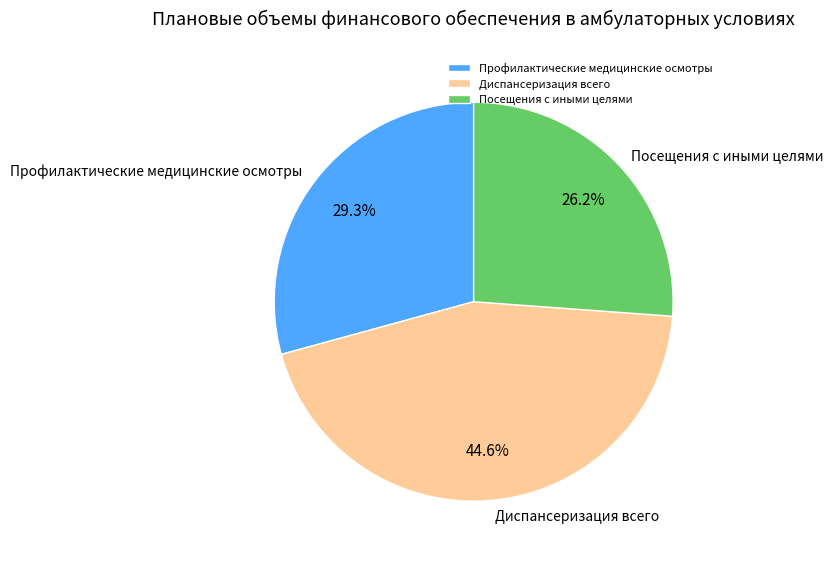

The Диспансеризация всего slice represents 35% of the pie. True or false?

False